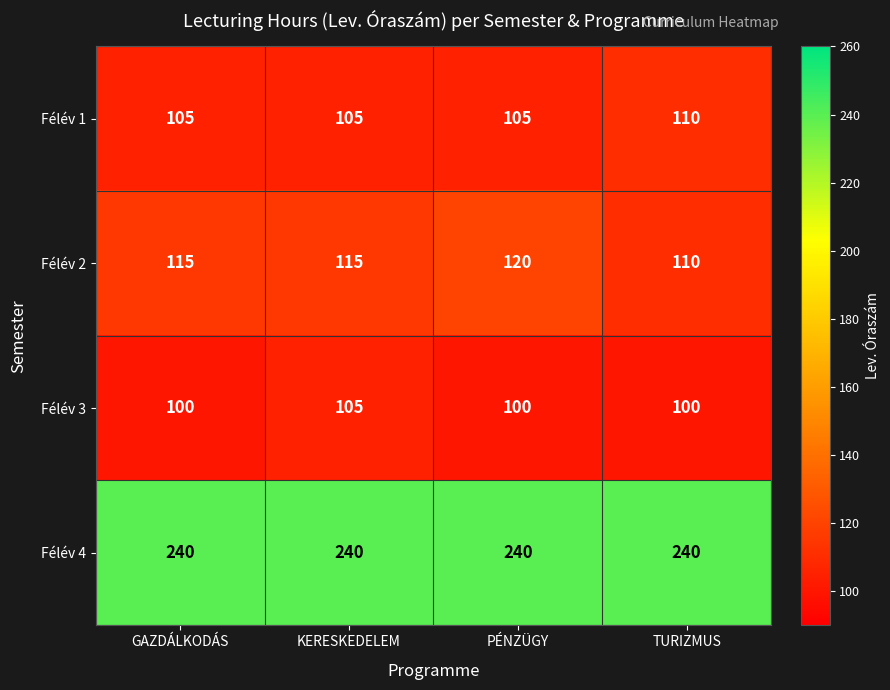

What is the difference between the highest and lowest values at TURIZMUS?

140